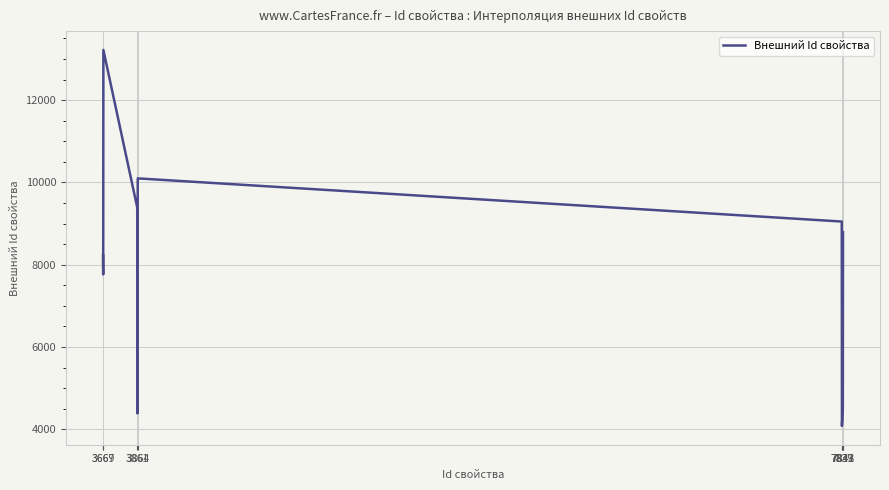

What is the difference between the maximum and minimum values?

9140